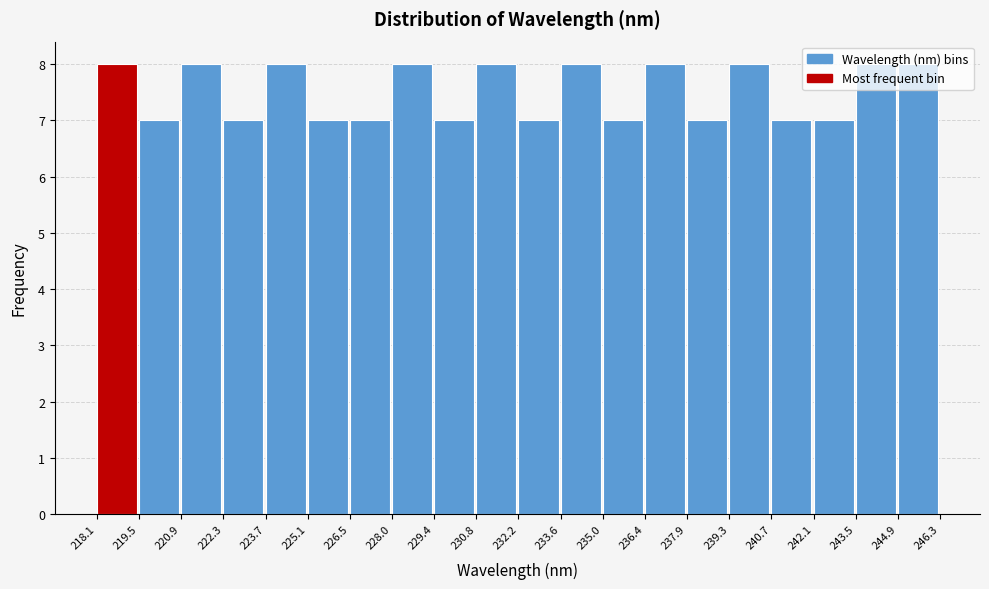

Reading left to right, list every bar in this chart as the range it spans on the x-axis followed by its height. The values are not printed on the chart, so give them approximately, as read against the axis.

218.1 to 219.5: 8
219.5 to 220.9: 7
220.9 to 222.3: 8
222.3 to 223.7: 7
223.7 to 225.1: 8
225.1 to 226.5: 7
226.5 to 228.0: 7
228.0 to 229.4: 8
229.4 to 230.8: 7
230.8 to 232.2: 8
232.2 to 233.6: 7
233.6 to 235.0: 8
235.0 to 236.4: 7
236.4 to 237.9: 8
237.9 to 239.3: 7
239.3 to 240.7: 8
240.7 to 242.1: 7
242.1 to 243.5: 7
243.5 to 244.9: 8
244.9 to 246.3: 8